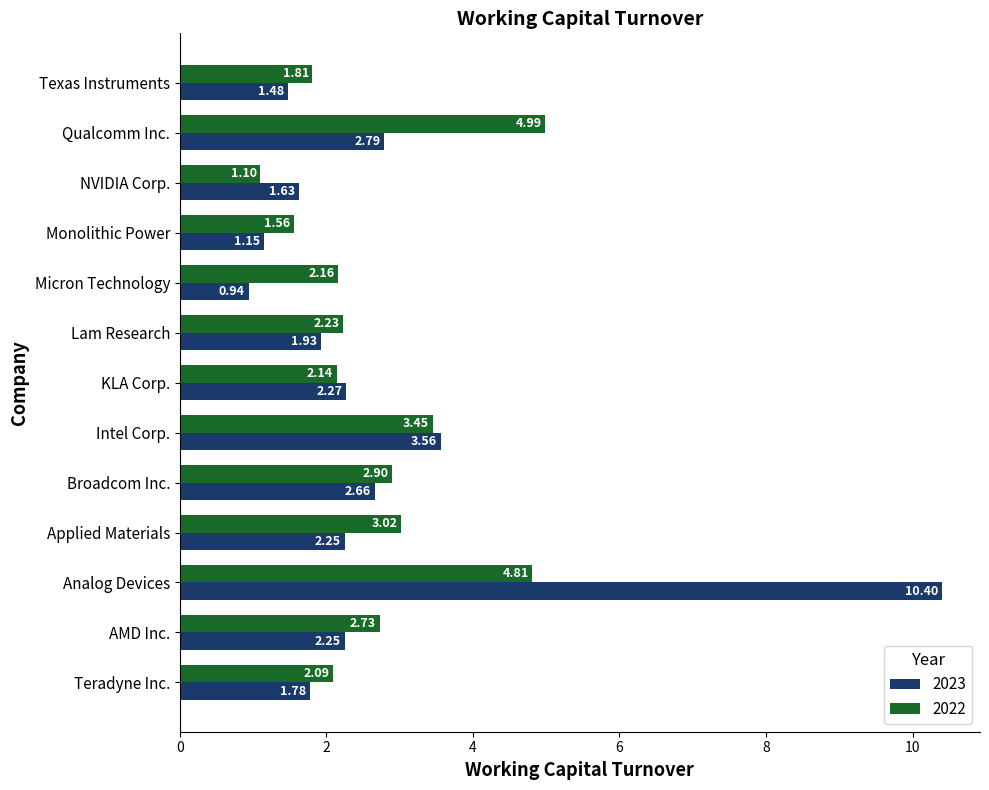

At which category is the sum across all series the highest?

Analog Devices